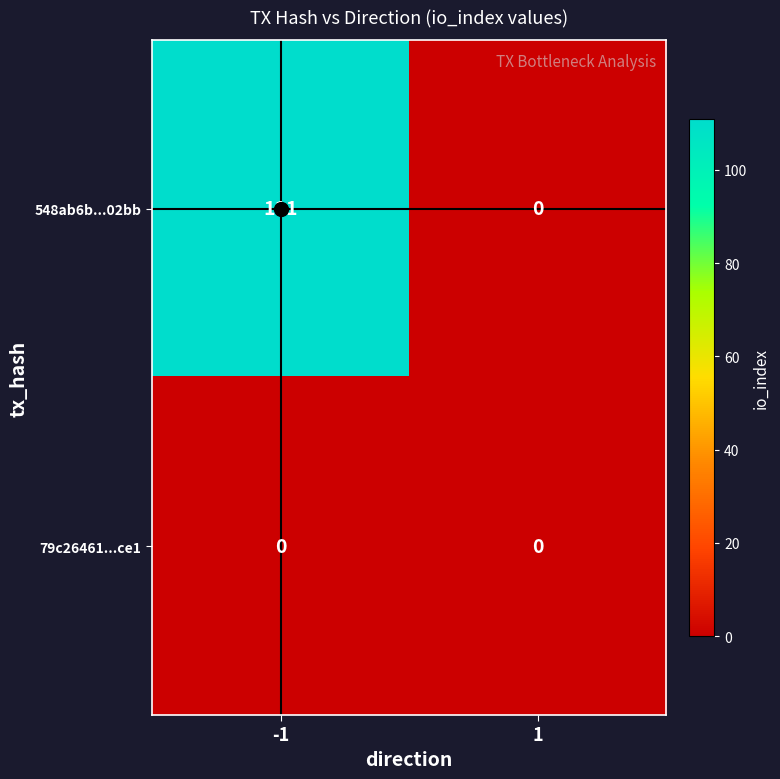

What is the maximum value shown in the chart?

111